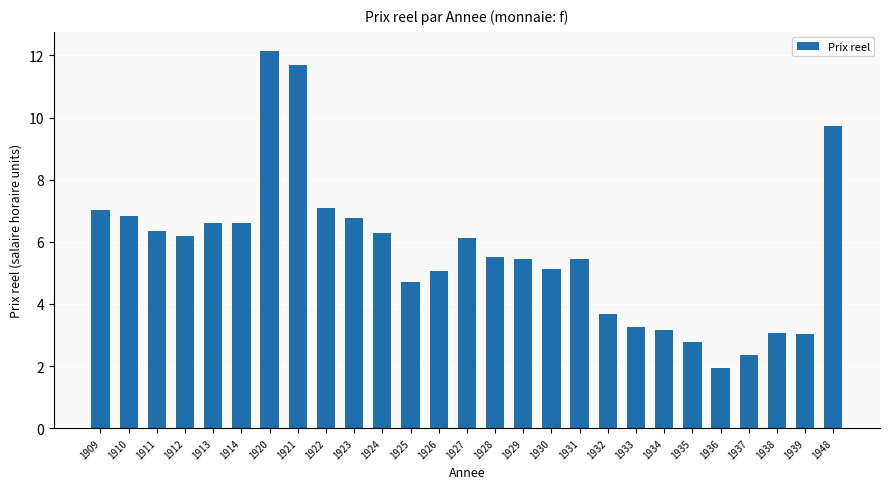

What is the difference between the second highest and second lowest values?

9.3